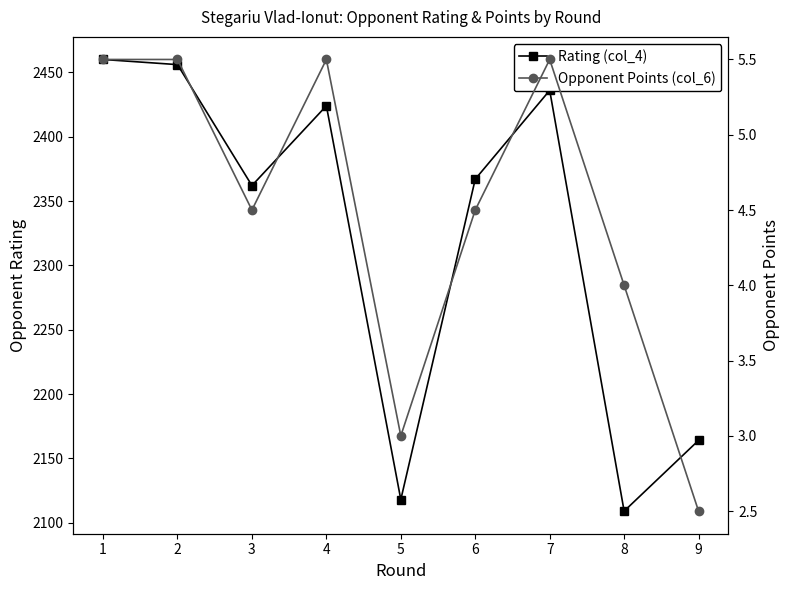

Count the number of data series in this chart.

2